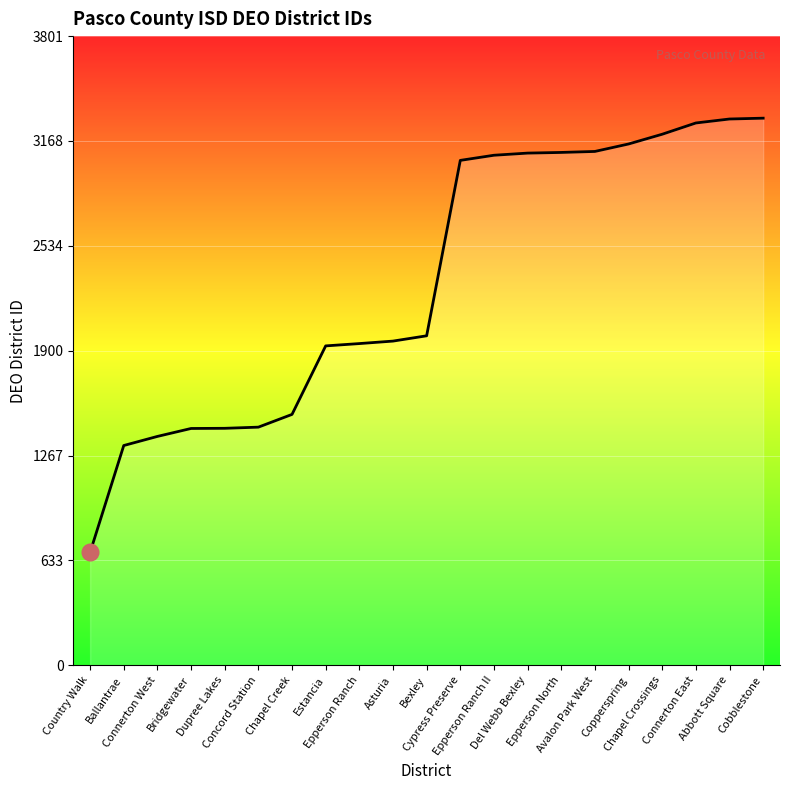

What is the minimum value shown in the chart?

682